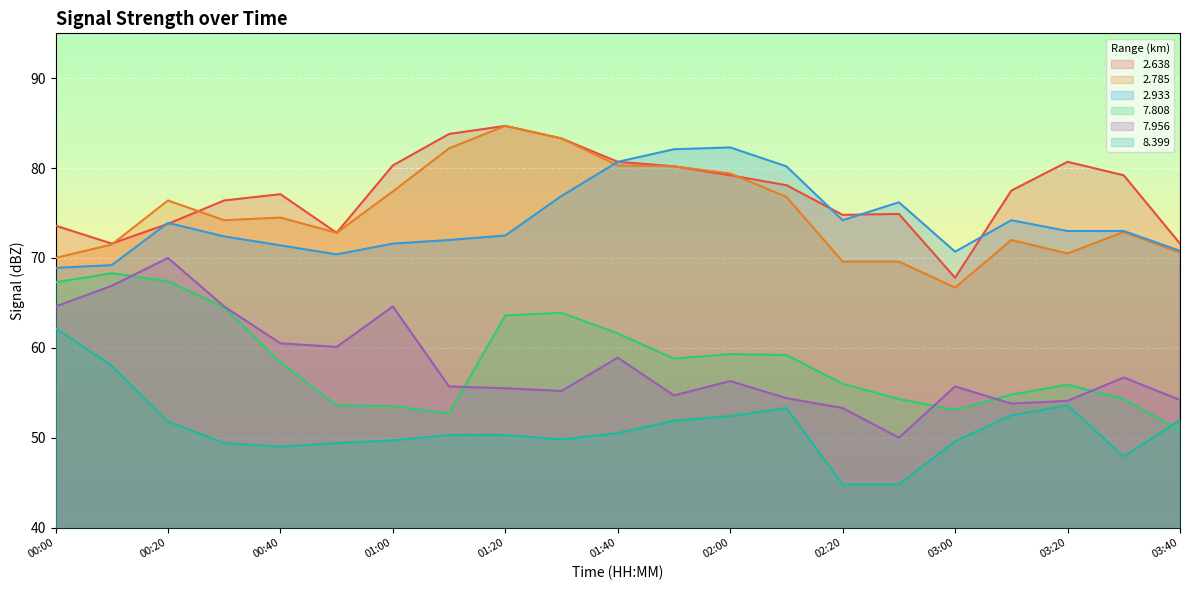

True or false:   8.399 has more than 1 points higher than both neighbors.

True